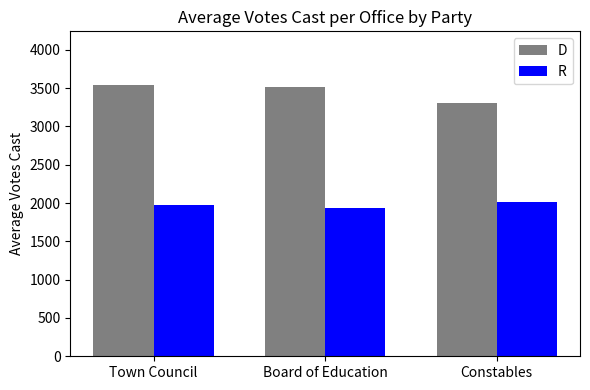

What is the sum of all D values?

10358.4